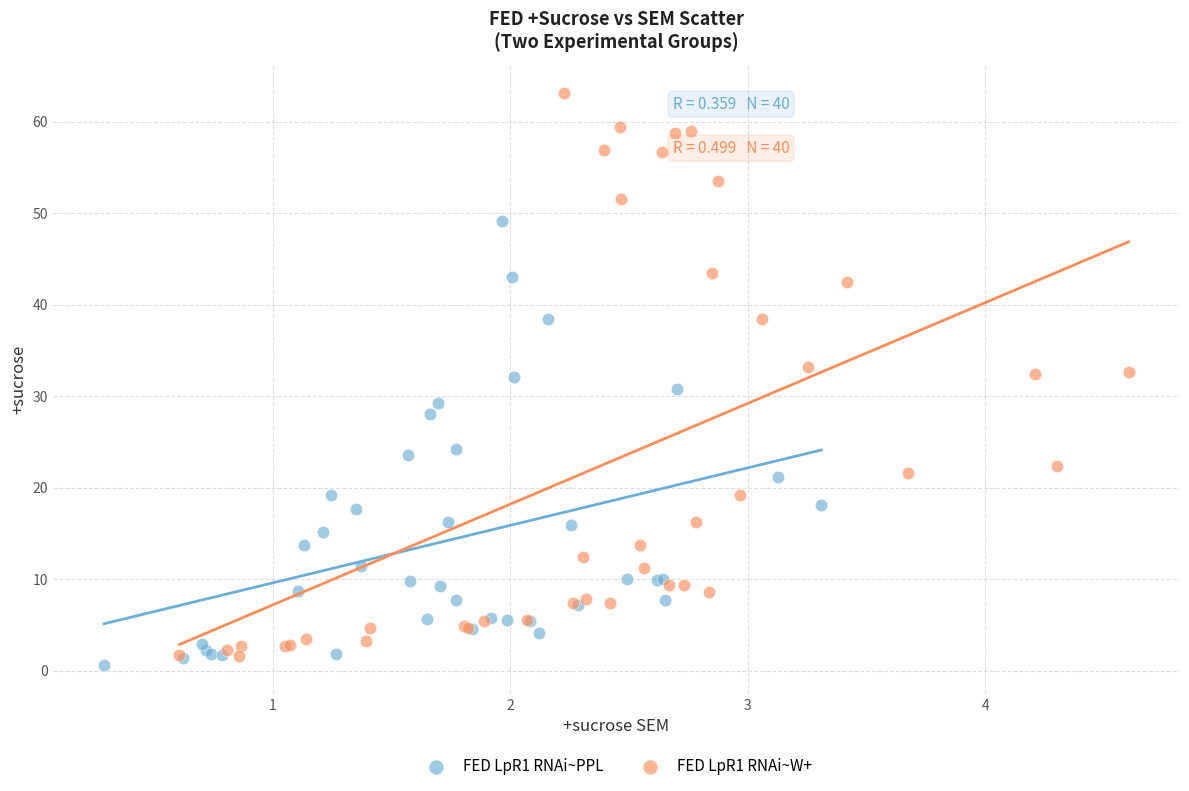

What are all the series names shown in the legend?

FED LpR1 RNAi~PPL, FED LpR1 RNAi~W+